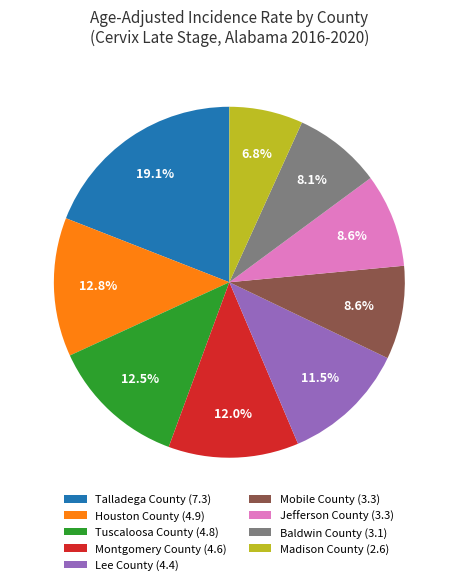

Combined, what portion of the pie is Houston County (4.9) and Madison County (2.6)?

19.6%